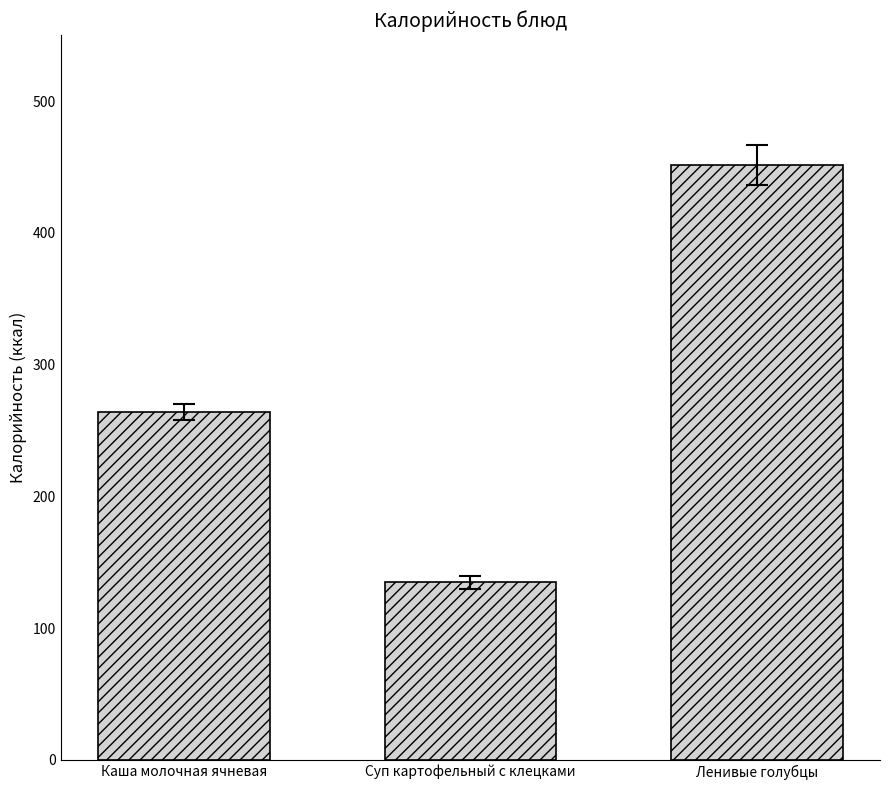

Which has a higher value, Ленивые голубцы or Каша молочная ячневая?

Ленивые голубцы